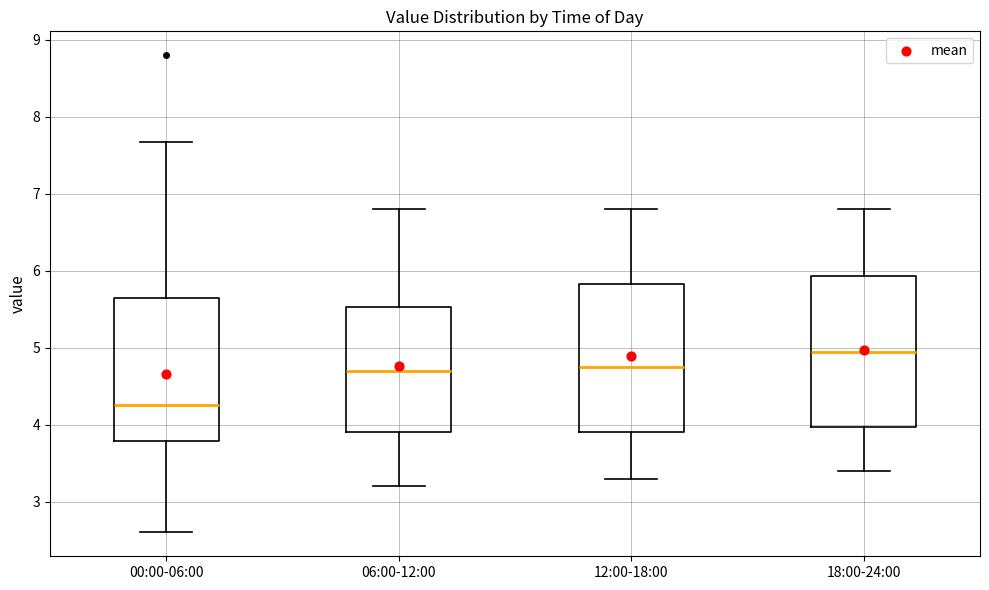

Reading left to right, read every box against the y-axis: the position of its median line, the range the box covers, and the ends of its whiskers. The values are not printed on the chart, so give them approximately, as read against the axis.

00:00-06:00: median 4.3, box 3.8 to 5.6, whiskers 2.6 to 7.7
06:00-12:00: median 4.7, box 3.9 to 5.5, whiskers 3.2 to 6.8
12:00-18:00: median 4.8, box 3.9 to 5.8, whiskers 3.3 to 6.8
18:00-24:00: median 5.0, box 4.0 to 5.9, whiskers 3.4 to 6.8